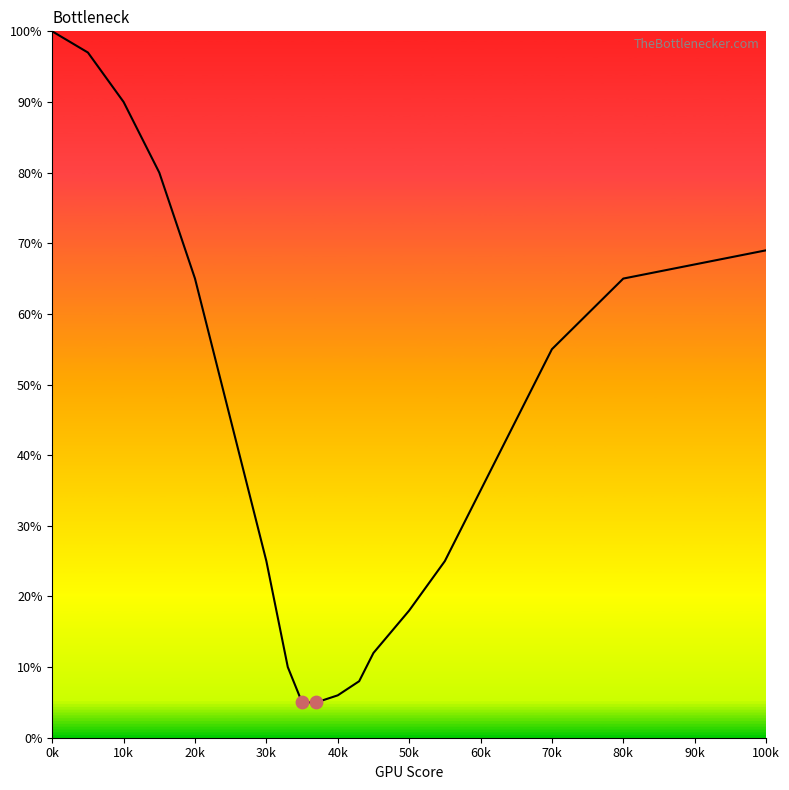

What is the difference between the maximum and minimum values?

95